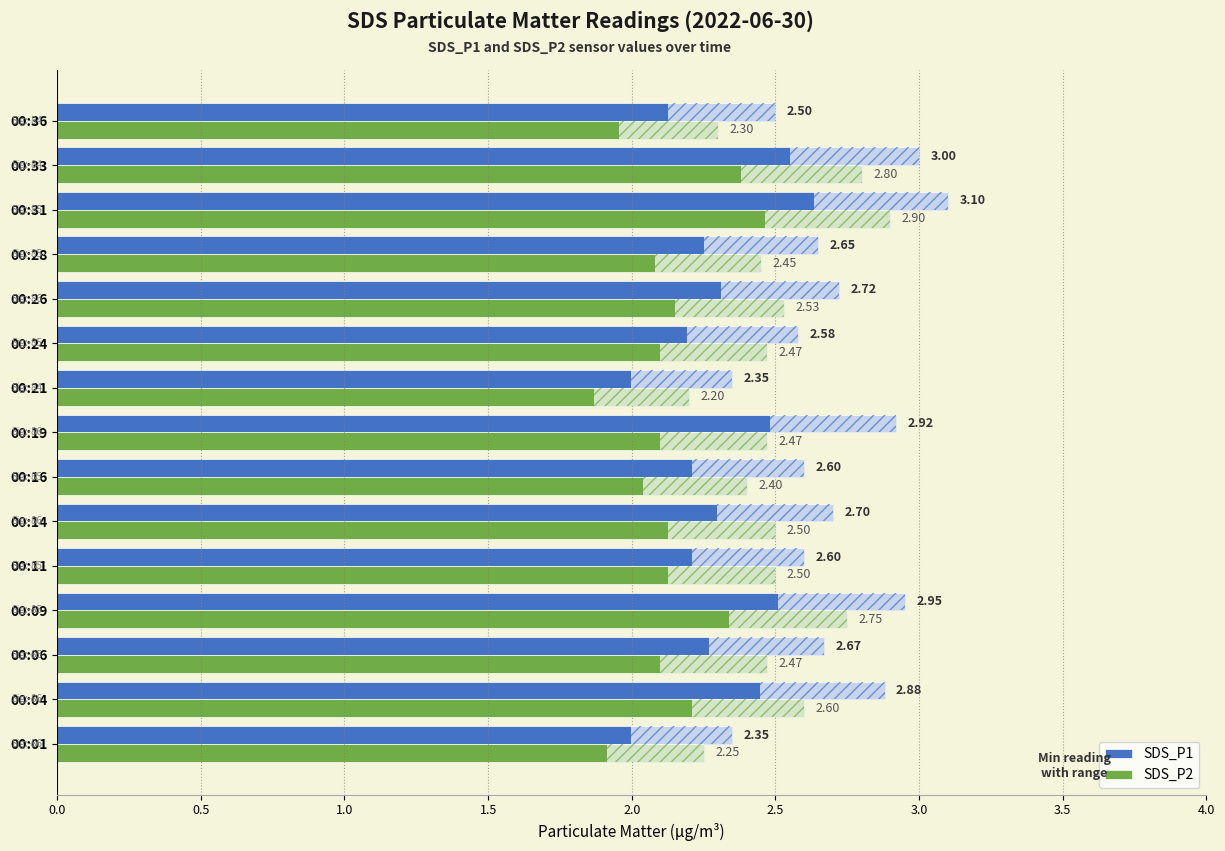

Is the value of SDS_P2 at 00:14 greater than the value of SDS_P1 at 00:31?

No